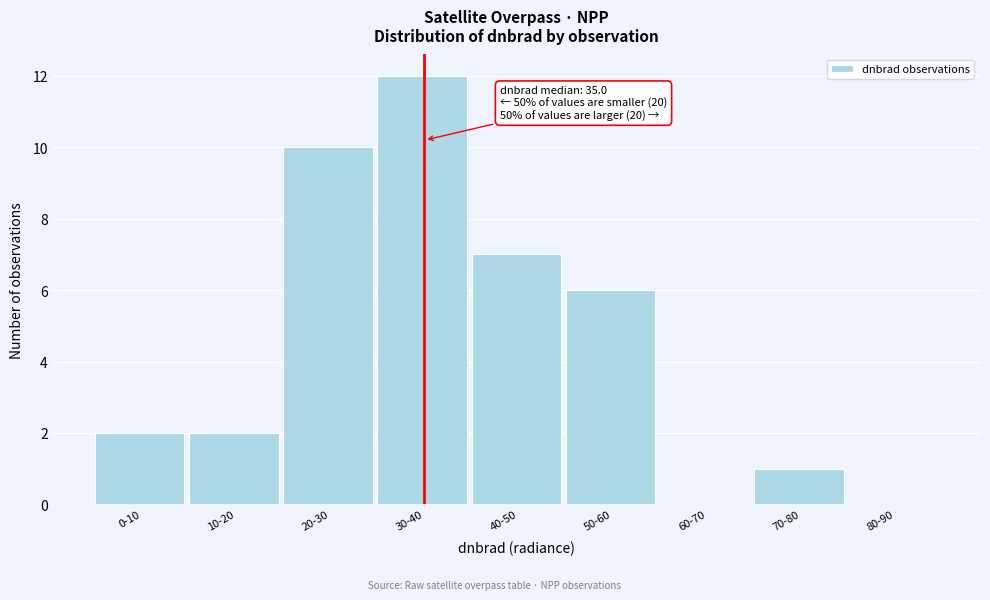

Reading left to right, transcribe all the data shown in this chart.

0-10=2	10-20=2	20-30=10	30-40=12	40-50=7	50-60=6	60-70=0	70-80=1	80-90=0